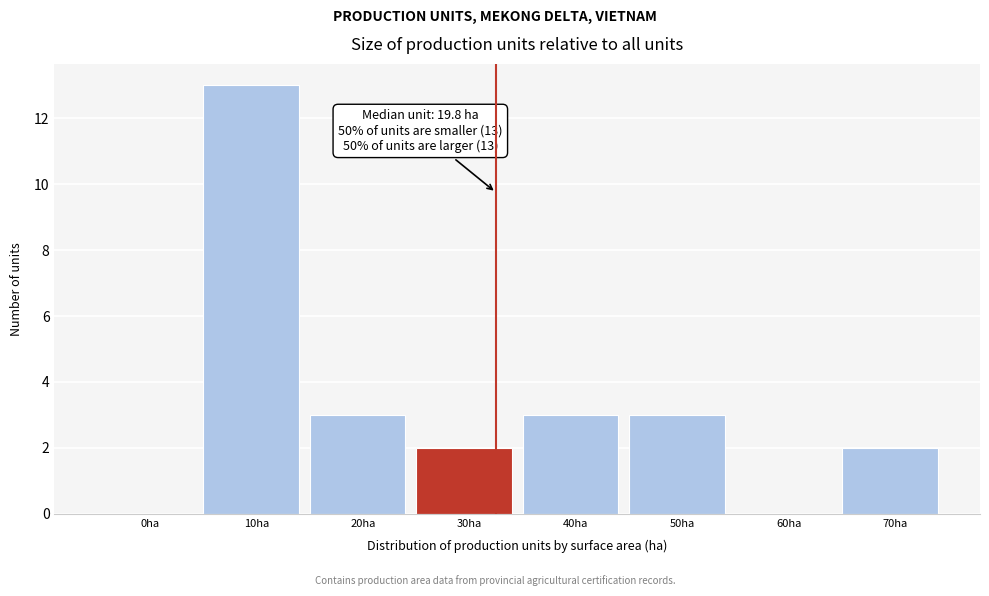

Reading left to right, what are all the values shown in this chart?

0ha=0	10ha=13	20ha=3	30ha=2	40ha=3	50ha=3	60ha=0	70ha=2